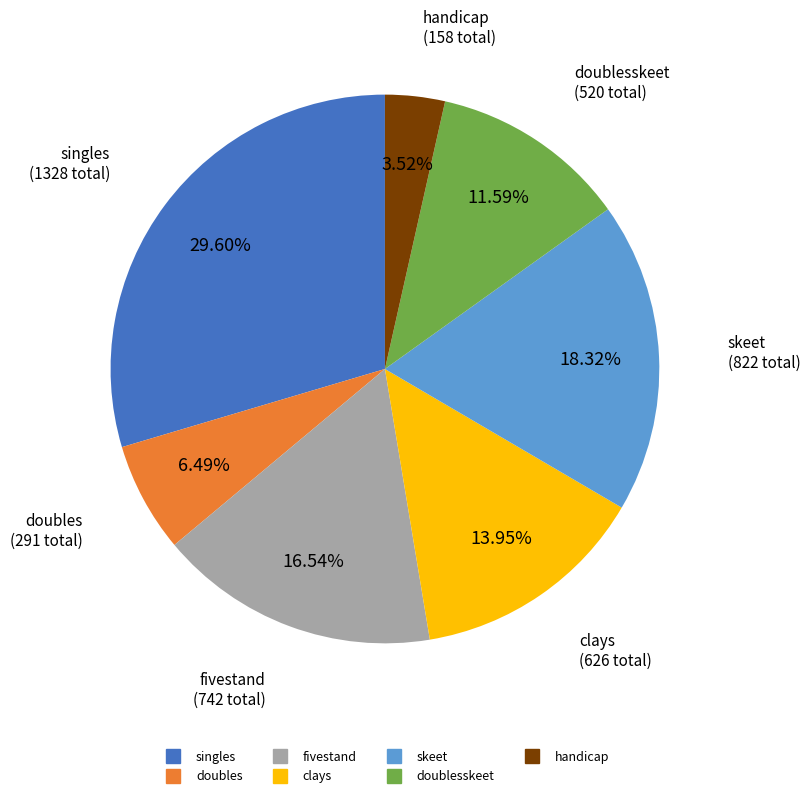

Does any single category account for the majority?

No